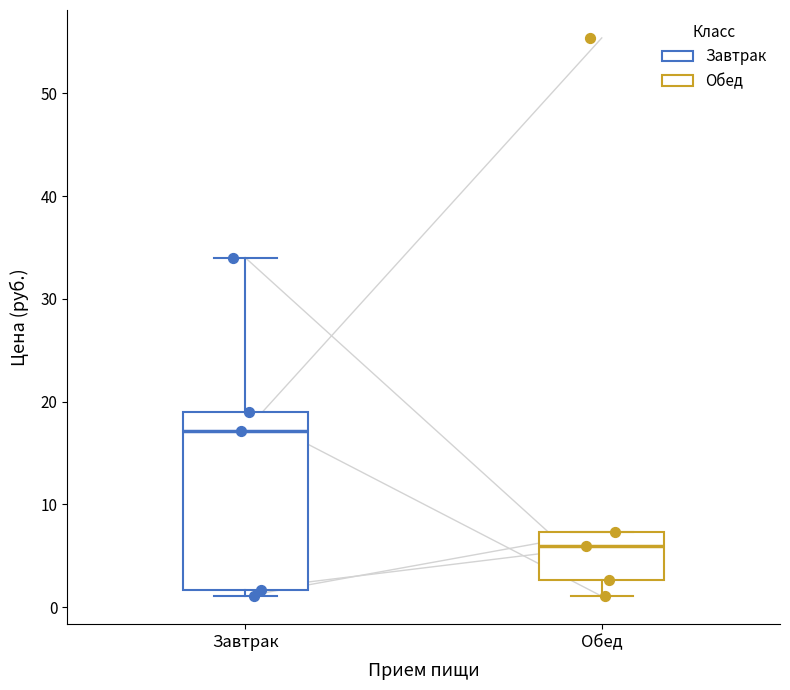

Comparing the boxes themselves (not the whiskers), which one is the tallest?

Завтрак